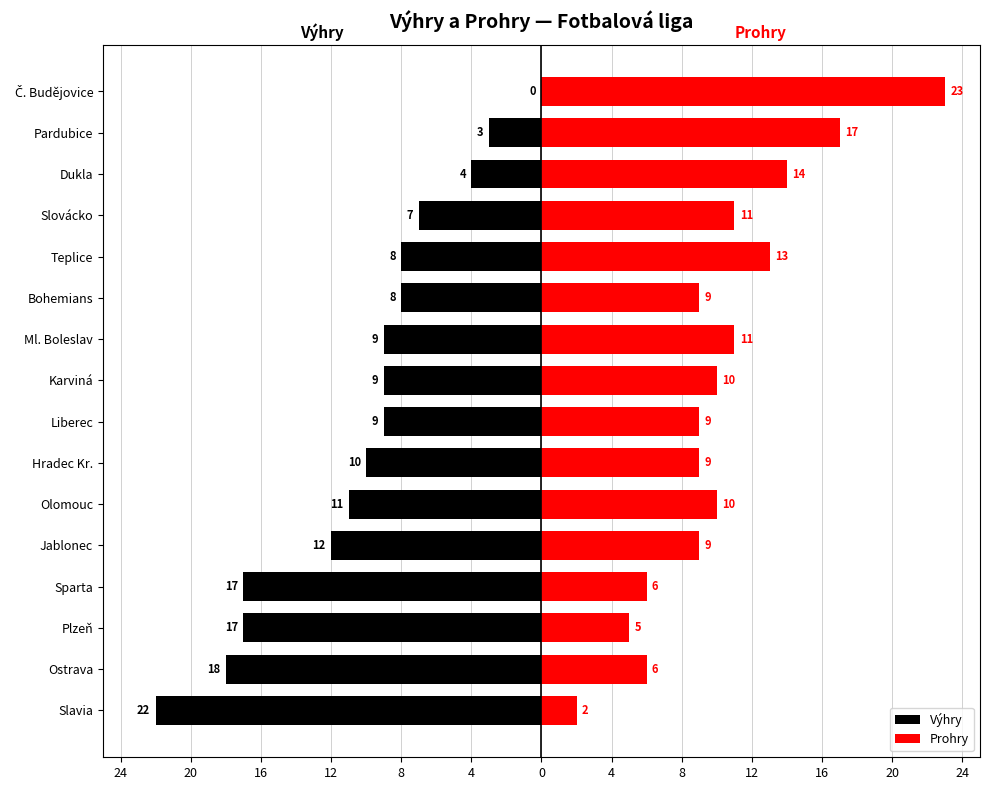

Which series has the largest total across all categories?

Prohry